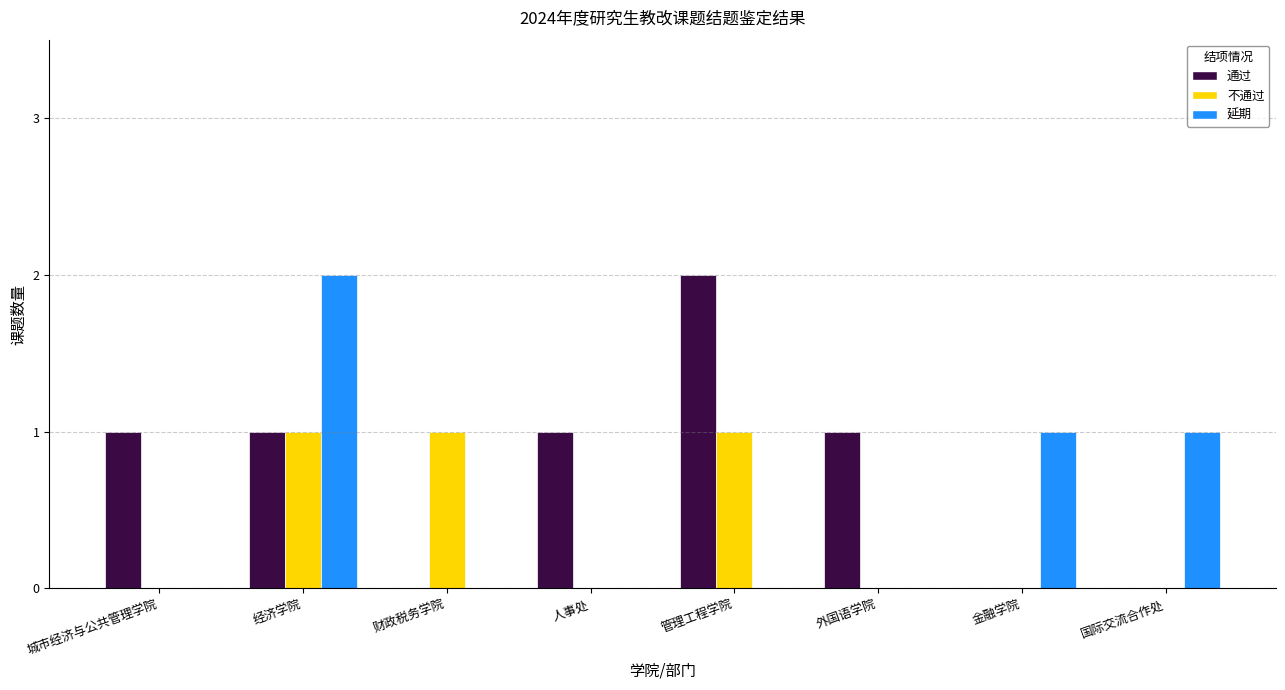

The value of 不通过 at 人事处 is 0. True or false?

True